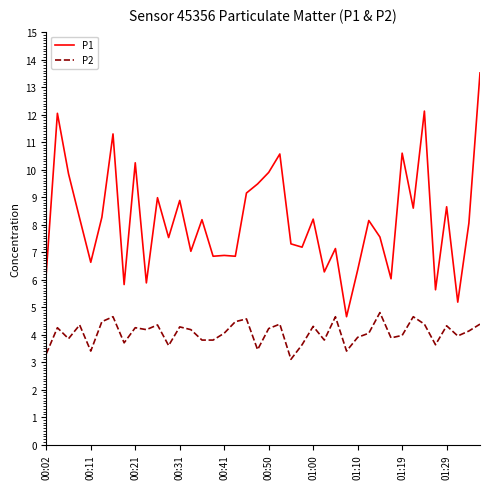

What are all the series names shown in the legend?

P1, P2